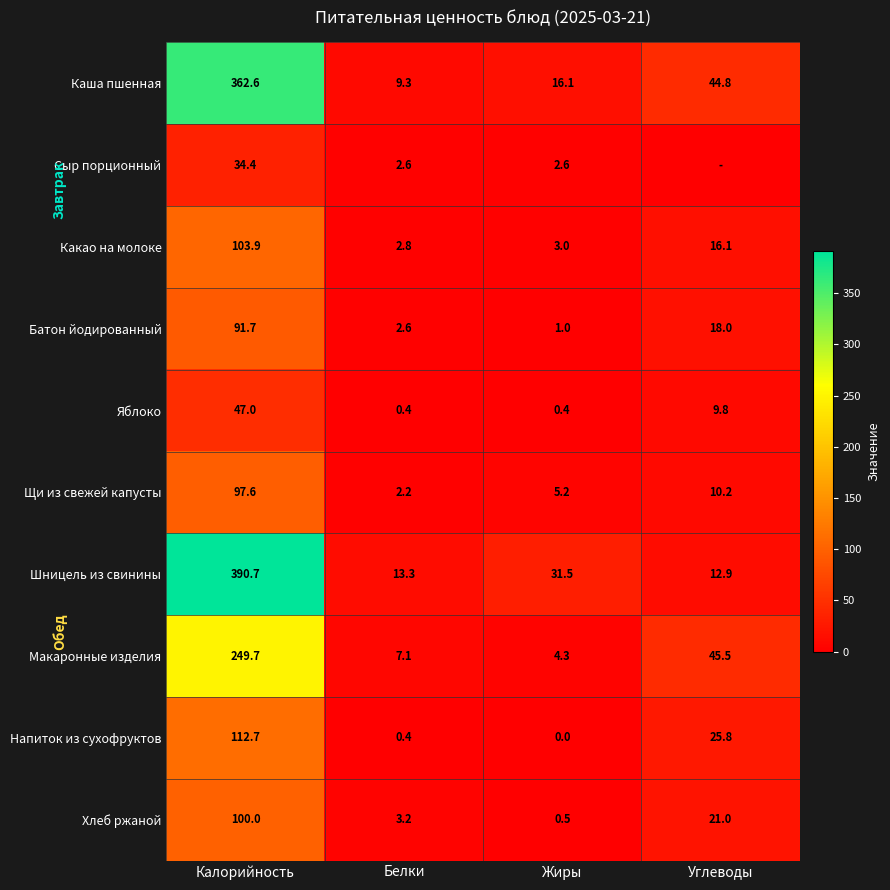

The value of Батон йодированный at Белки is 2.6. True or false?

True